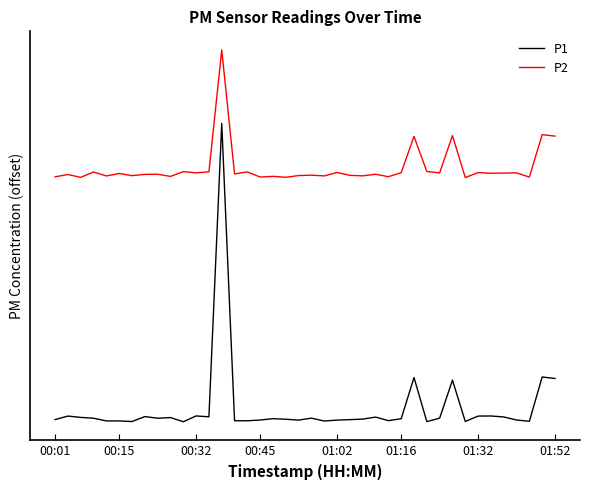

At which category is the sum across all series the highest?

13